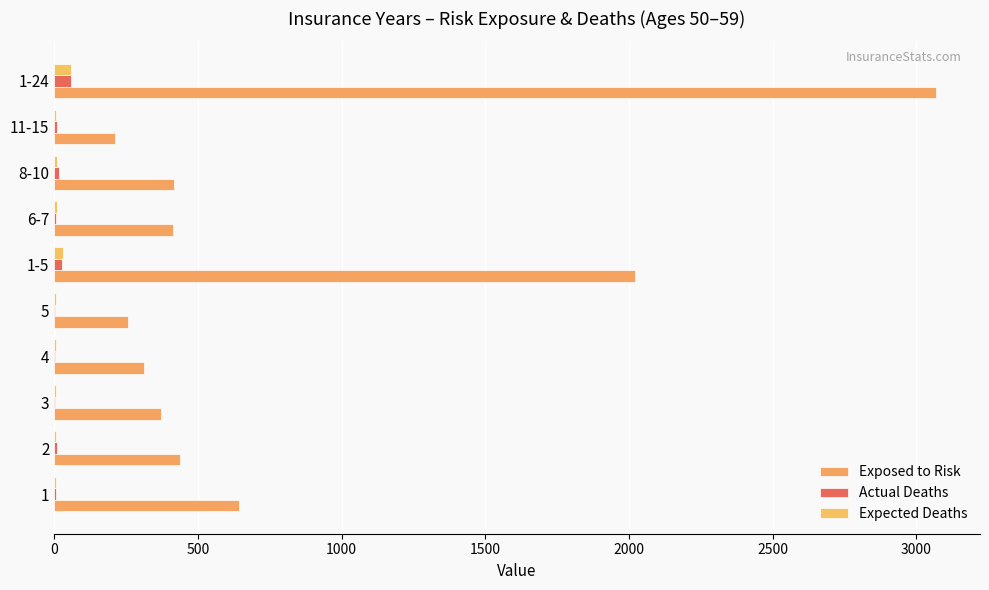

How many categories are shown in the chart?

10